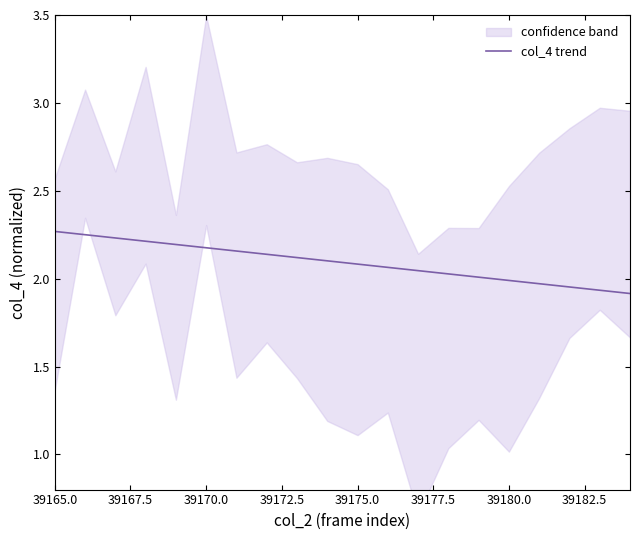

How many lines are shown in the chart?

1